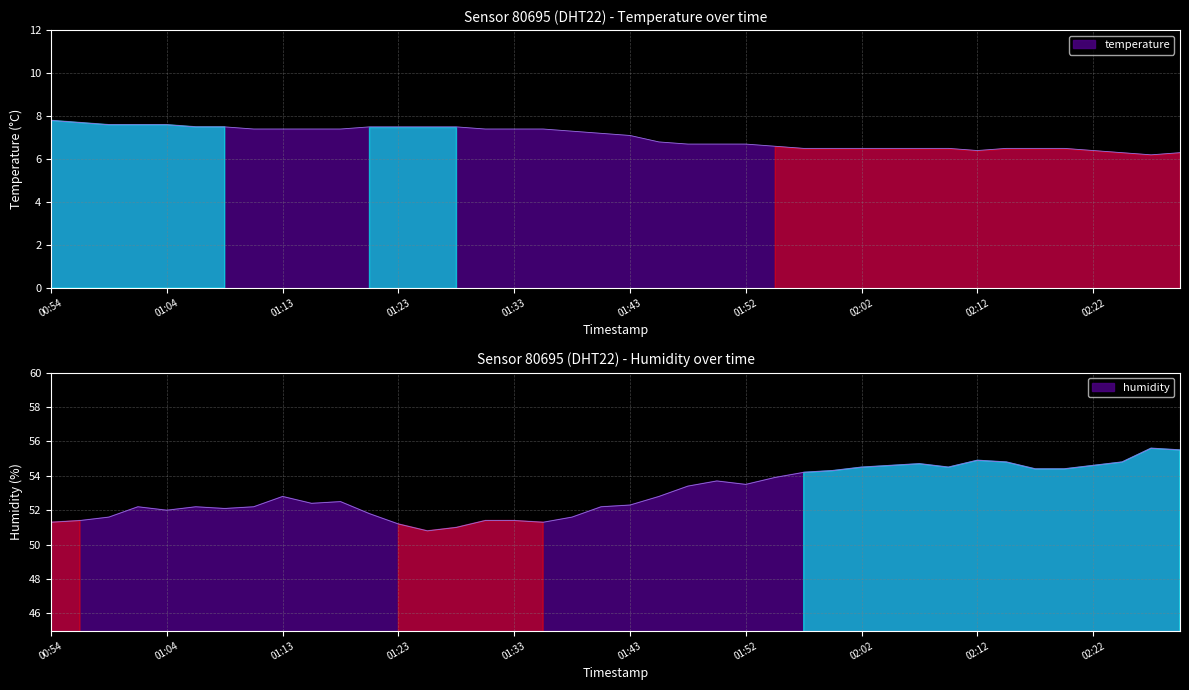

What are all the series names shown in the legend?

temperature, humidity